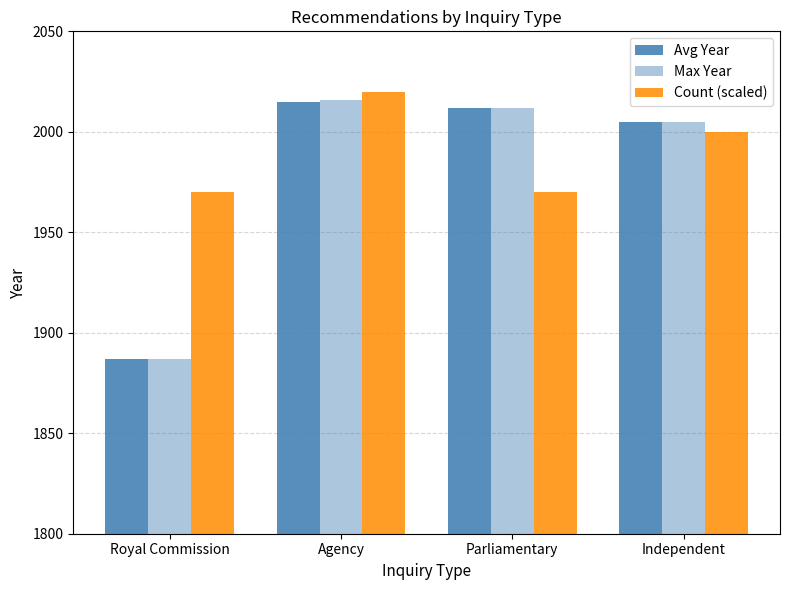

How many Count (scaled) values are between 1970 and 2020?

4